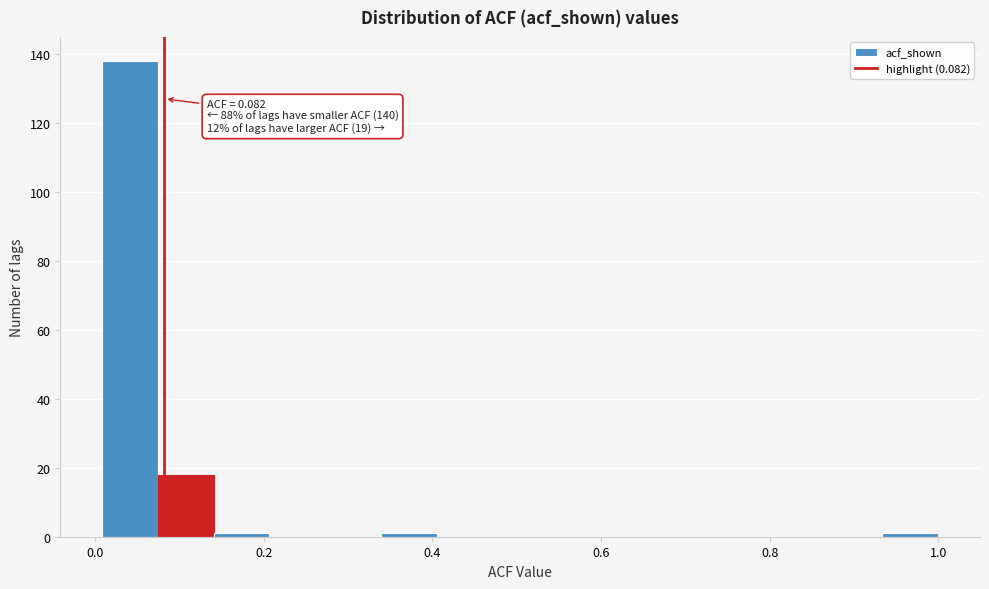

Around what value on the x-axis is the tallest bar? Give the approximate position of its centre, as read against the axis.

0.04